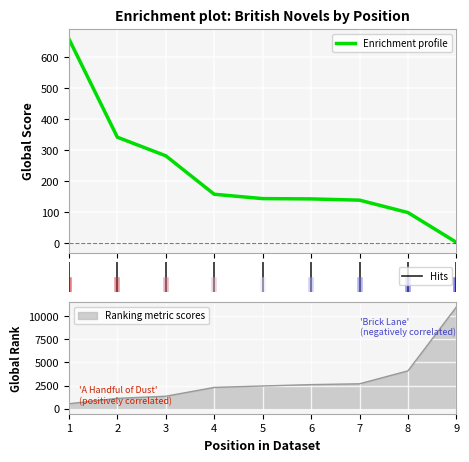

Which category has the lowest value in the Global Score series?

9